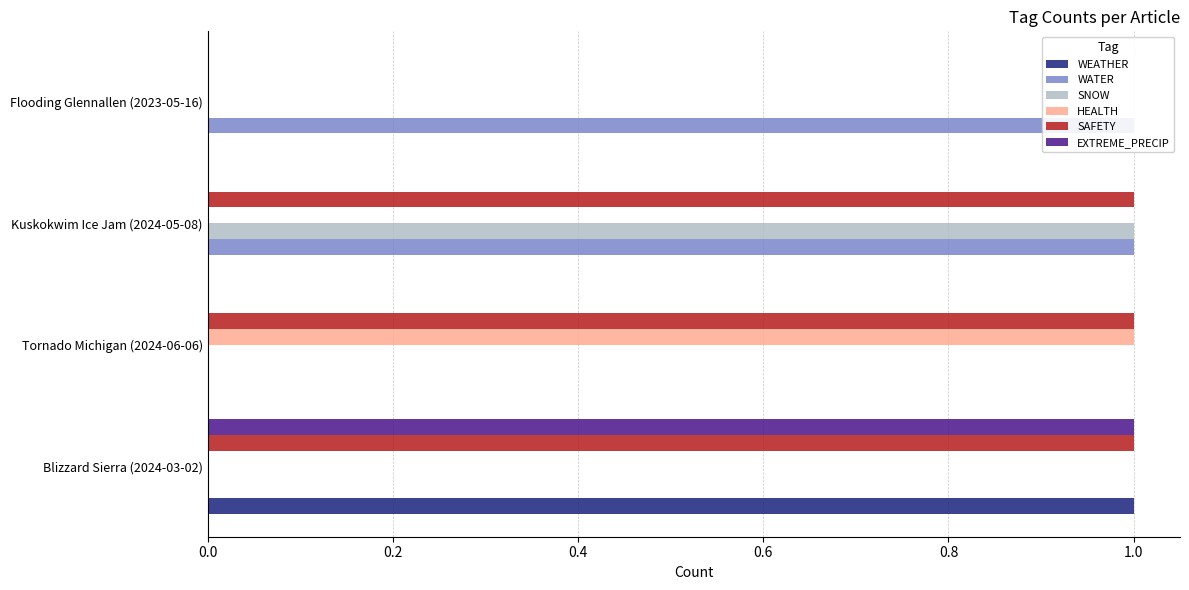

What are all the series names shown in the legend?

WEATHER, WATER, SNOW, HEALTH, SAFETY, EXTREME_PRECIP